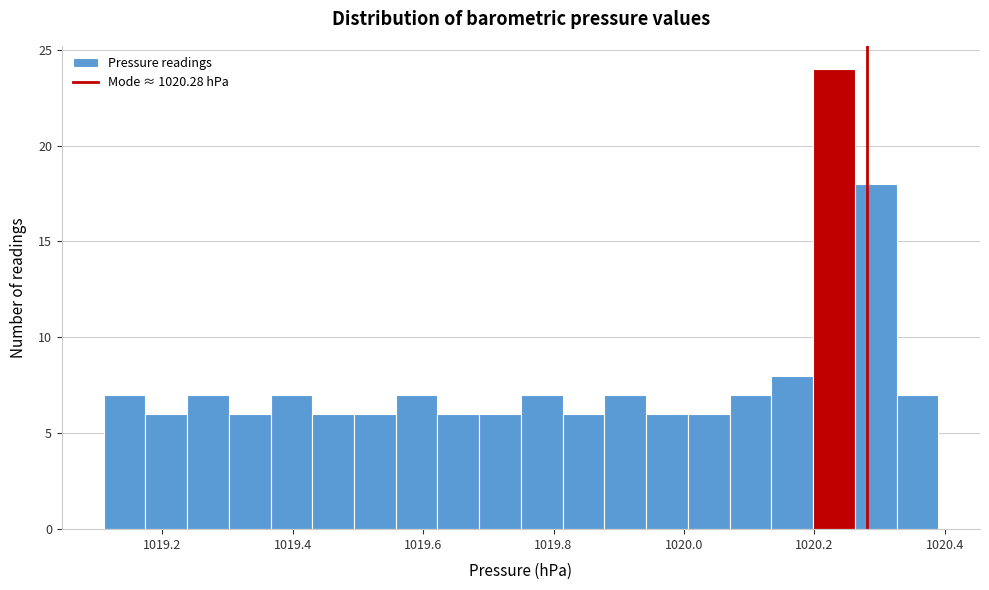

Around what value on the x-axis is the tallest bar? Give the approximate position of its centre, as read against the axis.

1020.24